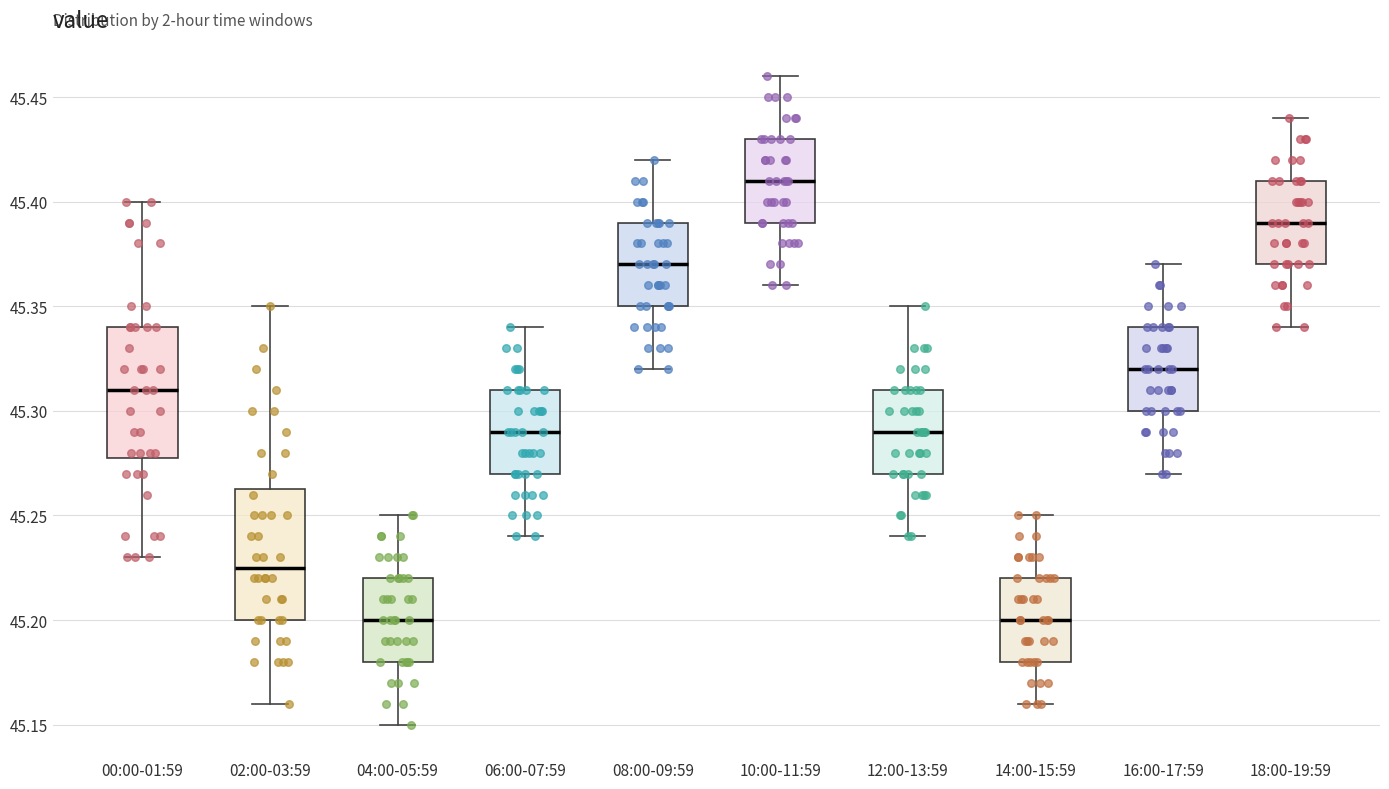

Reading left to right, read every box against the y-axis: the position of its median line, the range the box covers, and the ends of its whiskers. The values are not printed on the chart, so give them approximately, as read against the axis.

00:00-01:59: median 45.310, box 45.280 to 45.340, whiskers 45.230 to 45.400
02:00-03:59: median 45.225, box 45.200 to 45.265, whiskers 45.160 to 45.350
04:00-05:59: median 45.200, box 45.180 to 45.220, whiskers 45.150 to 45.250
06:00-07:59: median 45.290, box 45.270 to 45.310, whiskers 45.240 to 45.340
08:00-09:59: median 45.370, box 45.350 to 45.390, whiskers 45.320 to 45.420
10:00-11:59: median 45.410, box 45.390 to 45.430, whiskers 45.360 to 45.460
12:00-13:59: median 45.290, box 45.270 to 45.310, whiskers 45.240 to 45.350
14:00-15:59: median 45.200, box 45.180 to 45.220, whiskers 45.160 to 45.250
16:00-17:59: median 45.320, box 45.300 to 45.340, whiskers 45.270 to 45.370
18:00-19:59: median 45.390, box 45.370 to 45.410, whiskers 45.340 to 45.440